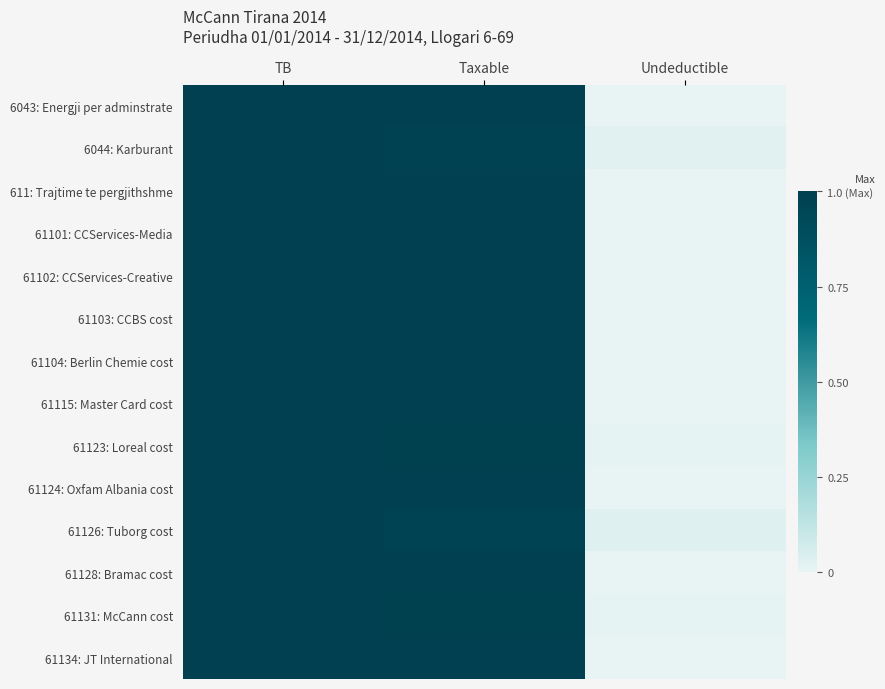

Count the number of categories in the chart.

3